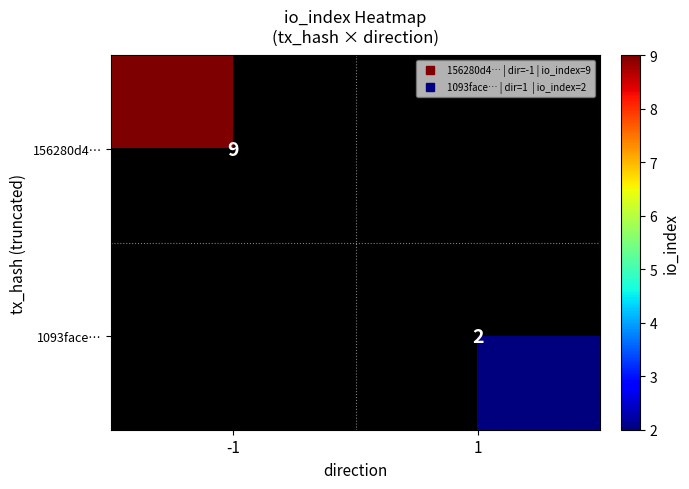

What is the greatest value displayed?

9.0